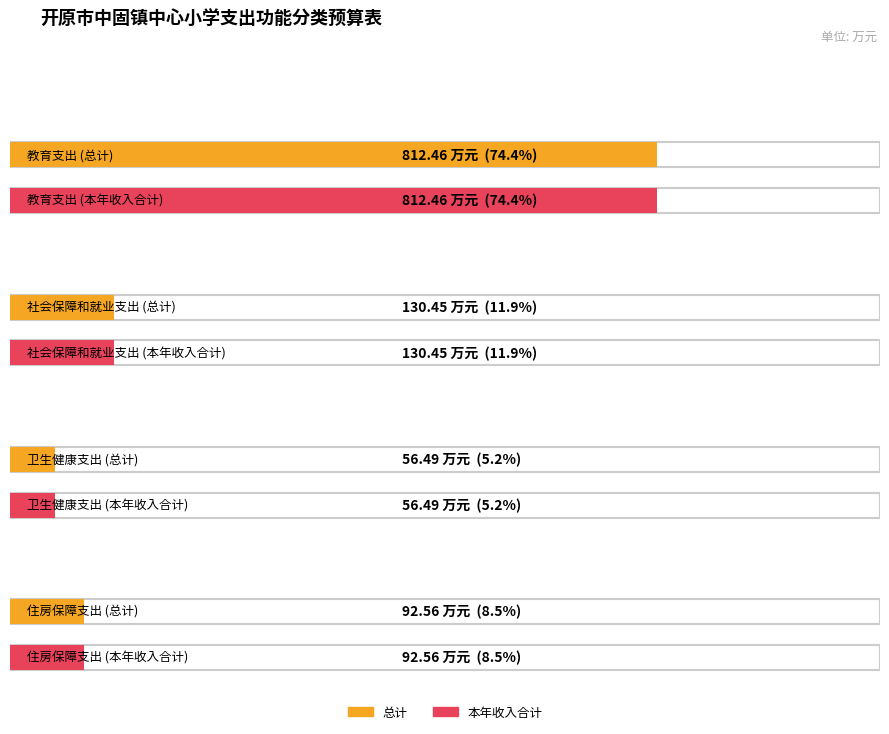

Which category has the lowest value across all series?

卫生健康支出